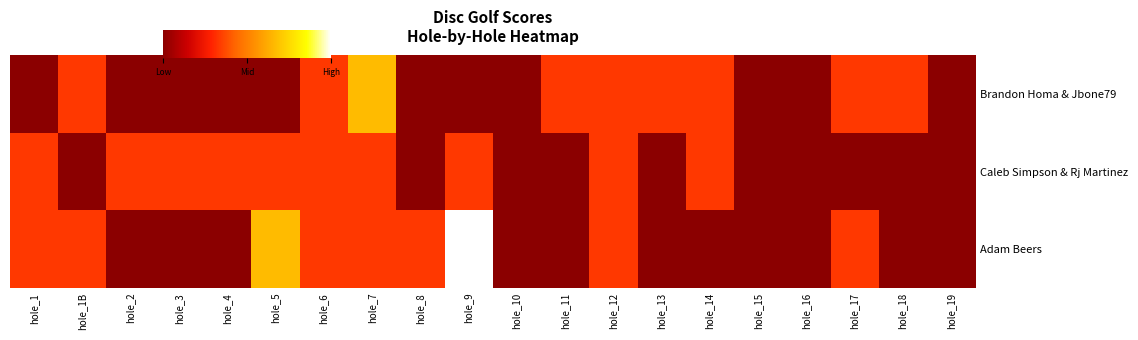

At how many categories does at least one series exceed 2?

16